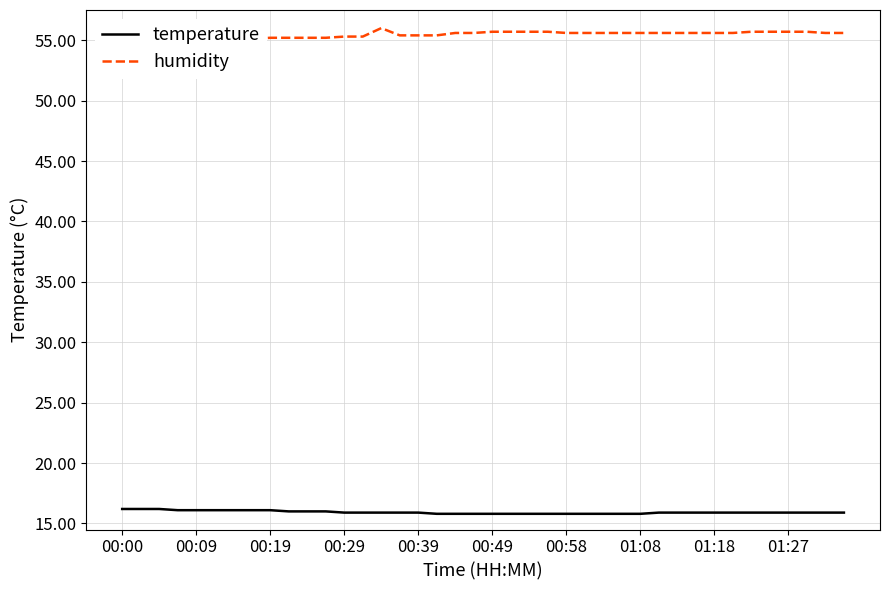

What is the difference between the highest and lowest values at 34?

39.8